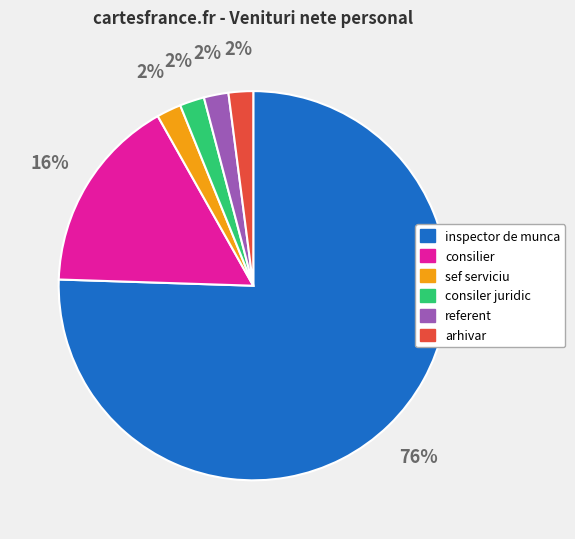

The inspector de munca slice represents 76% of the pie. True or false?

True